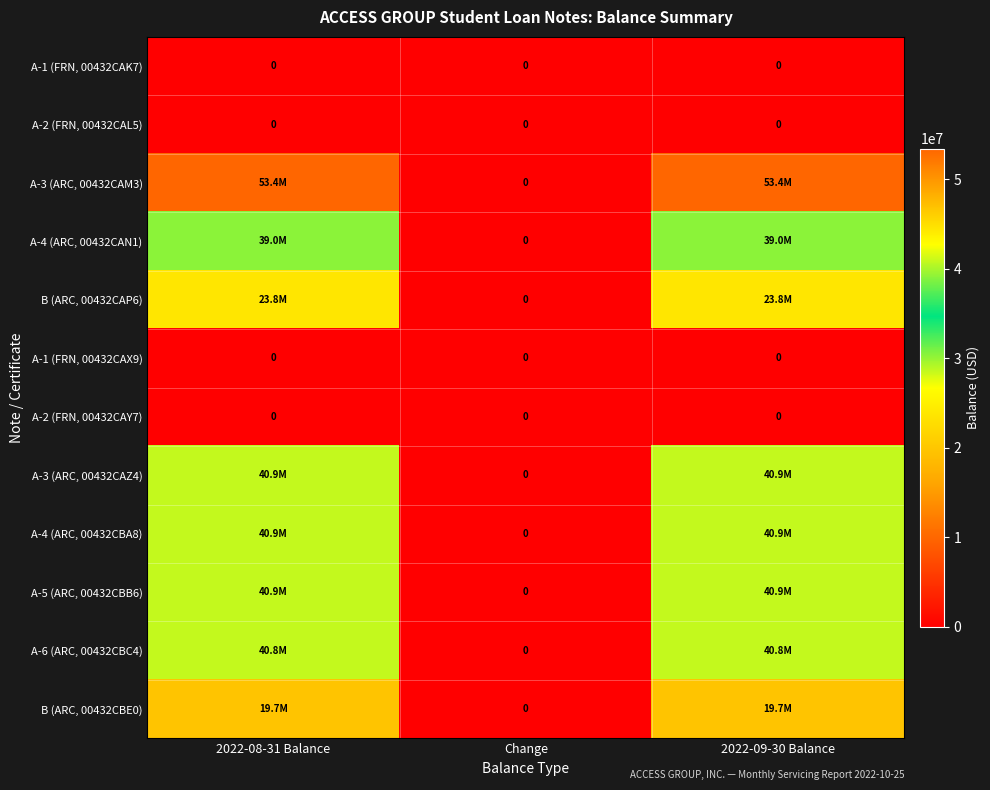

Is it true that A-1 (FRN, 00432CAK7) equals 0 at Change?

True